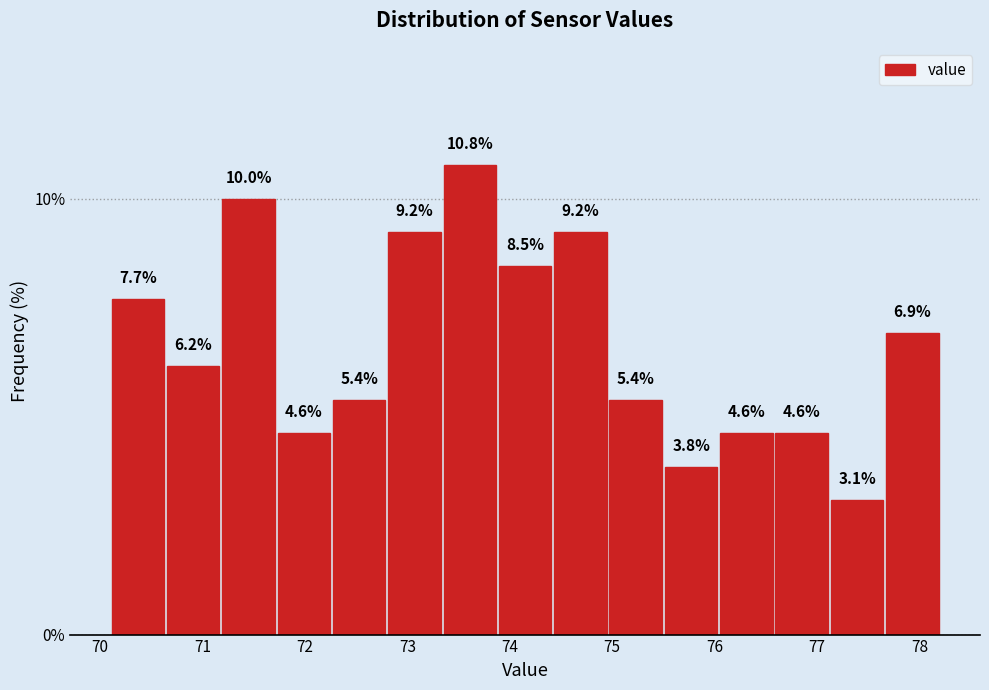

Reading left to right, list every bar in this chart as the range it spans on the x-axis followed by its height. The bar edges are not printed on the chart, so give them approximately, as read against the axis.

70.10 to 70.64: 7.7
70.64 to 71.18: 6.2
71.18 to 71.72: 10.0
71.72 to 72.26: 4.6
72.26 to 72.80: 5.4
72.80 to 73.34: 9.2
73.34 to 73.88: 10.8
73.88 to 74.42: 8.5
74.42 to 74.96: 9.2
74.96 to 75.50: 5.4
75.50 to 76.04: 3.8
76.04 to 76.58: 4.6
76.58 to 77.12: 4.6
77.12 to 77.66: 3.1
77.66 to 78.20: 6.9